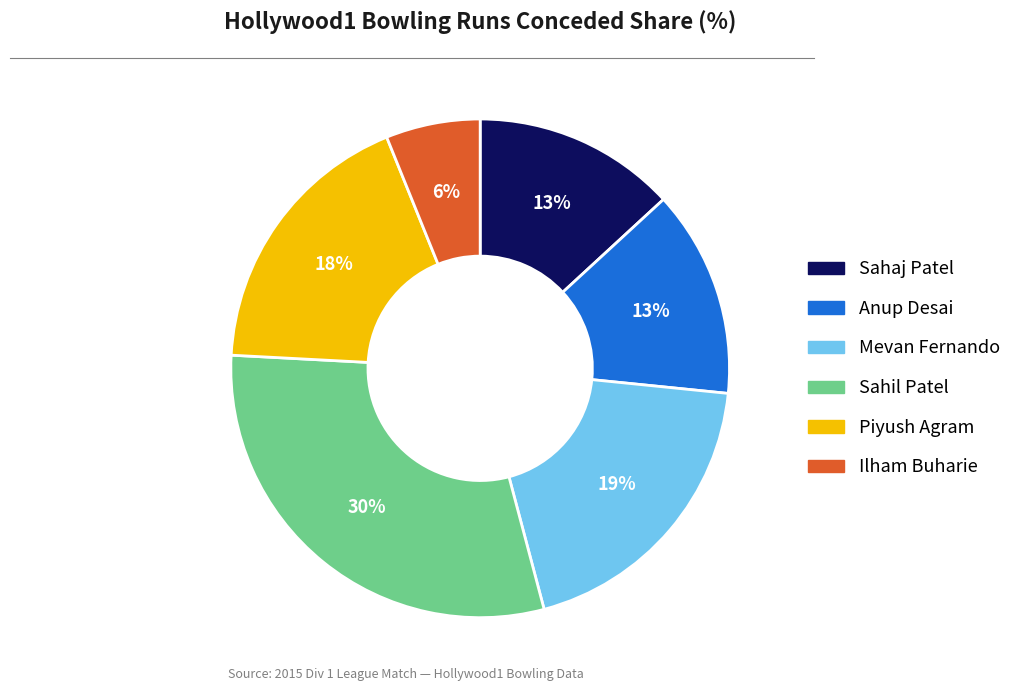

Do Sahaj Patel and Anup Desai together represent more than half of the pie?

No